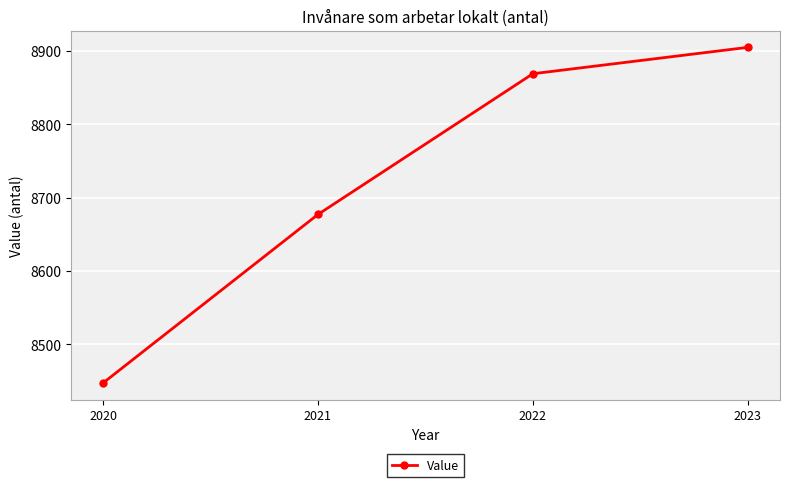

True or false: there are more than 1 points higher than both neighbors.

False